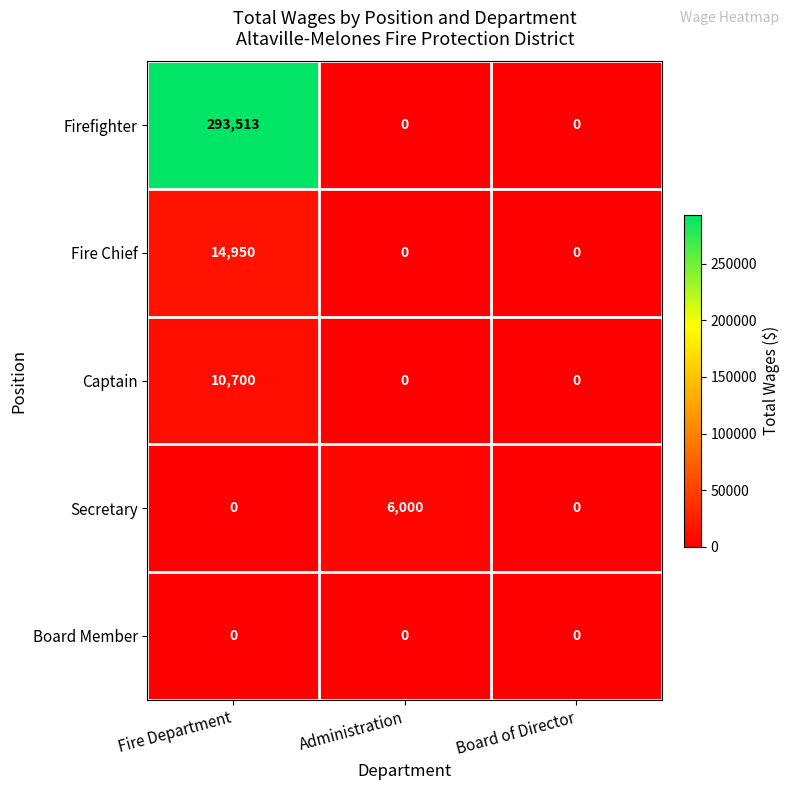

The value of Secretary at Fire Department is 3334. True or false?

False